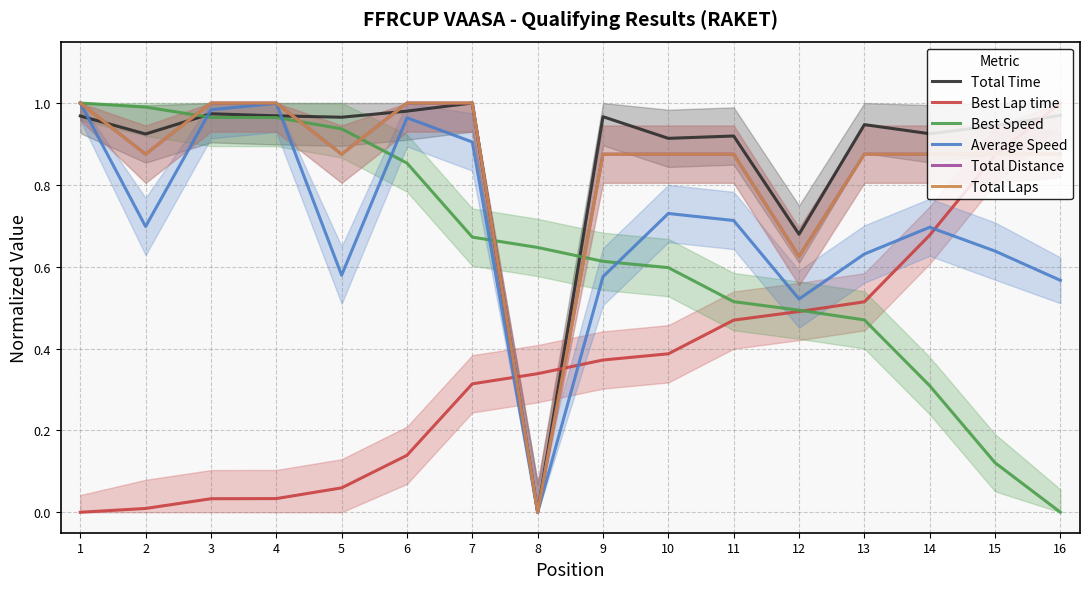

List the series in order of their peak value, highest first.

Total Time, Best Lap time, Best Speed, Average Speed, Total Distance, Total Laps